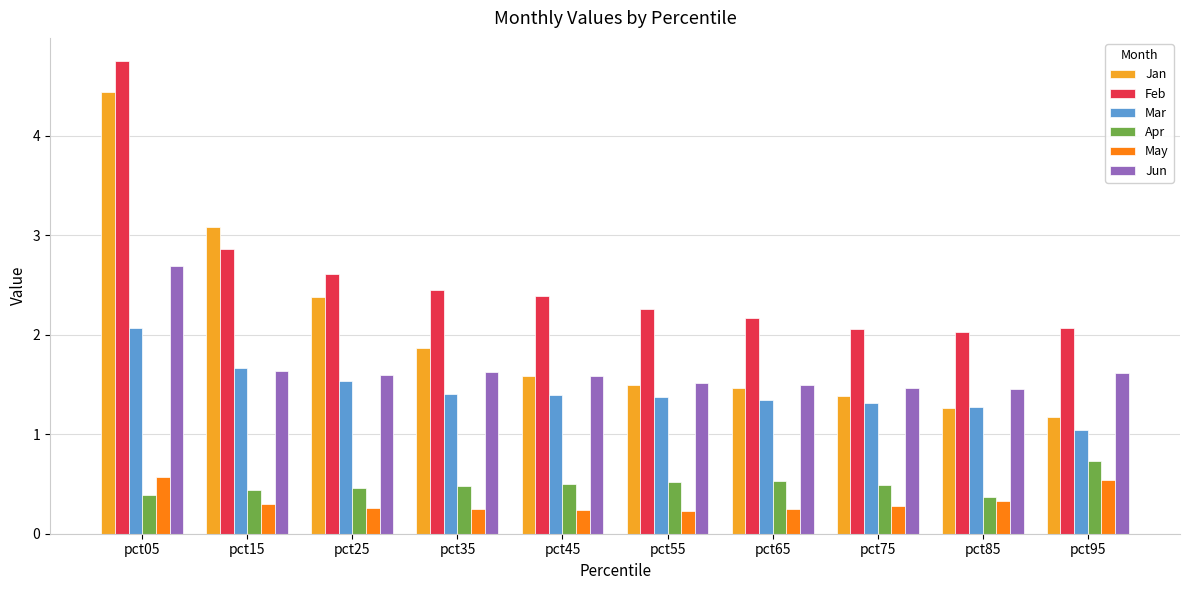

What are all the series names shown in the legend?

Jan, Feb, Mar, Apr, May, Jun